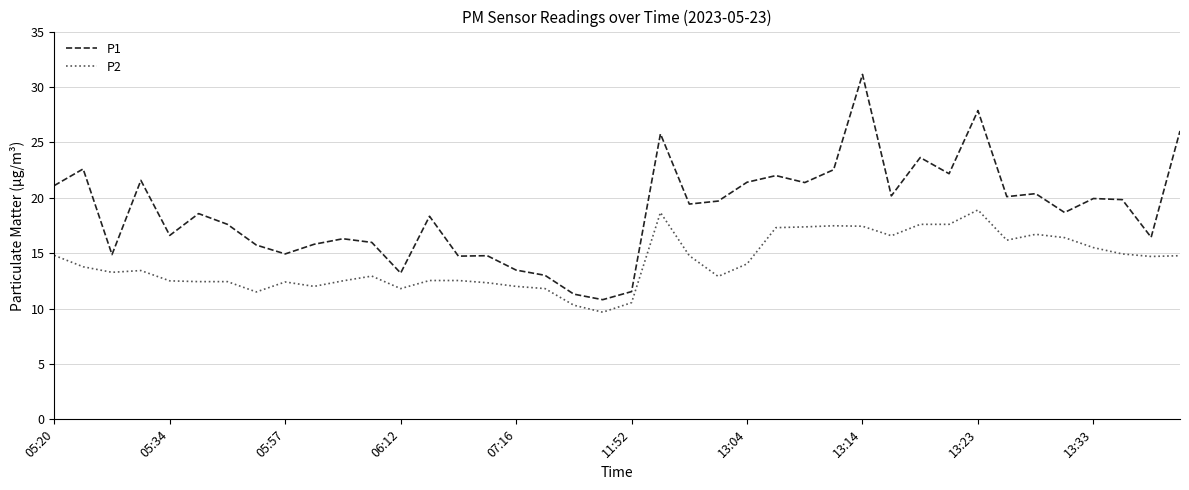

True or false: P2 and P1 intersect in this chart.

False